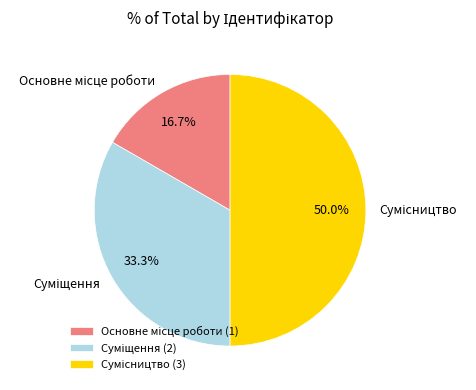

To the nearest percent, what percentage of the pie is Сумісництво?

50%